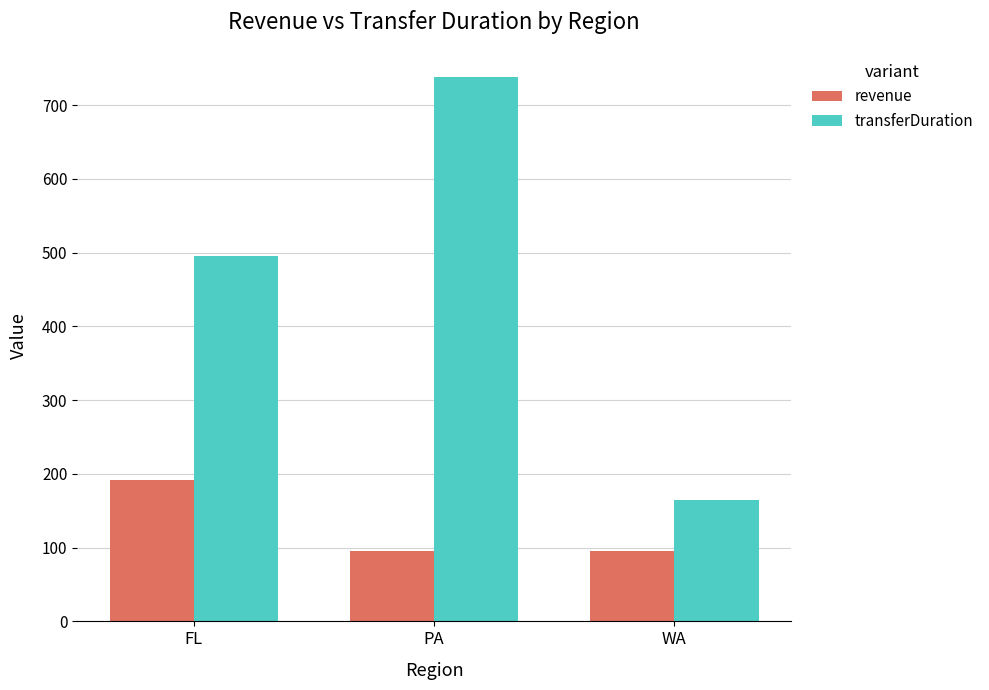

Where is transferDuration nearest to the value 451?

FL